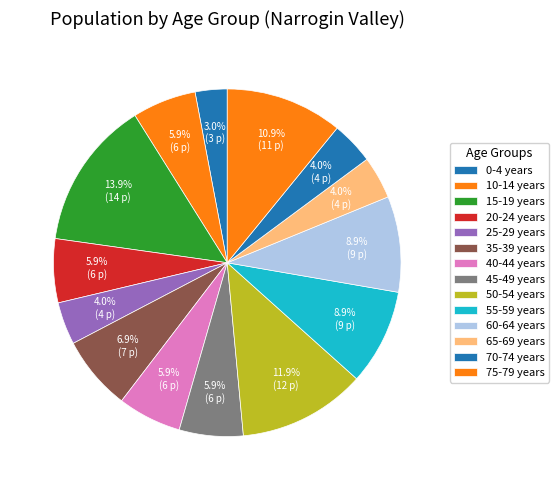

Is there any slice that represents more than half of the pie?

No